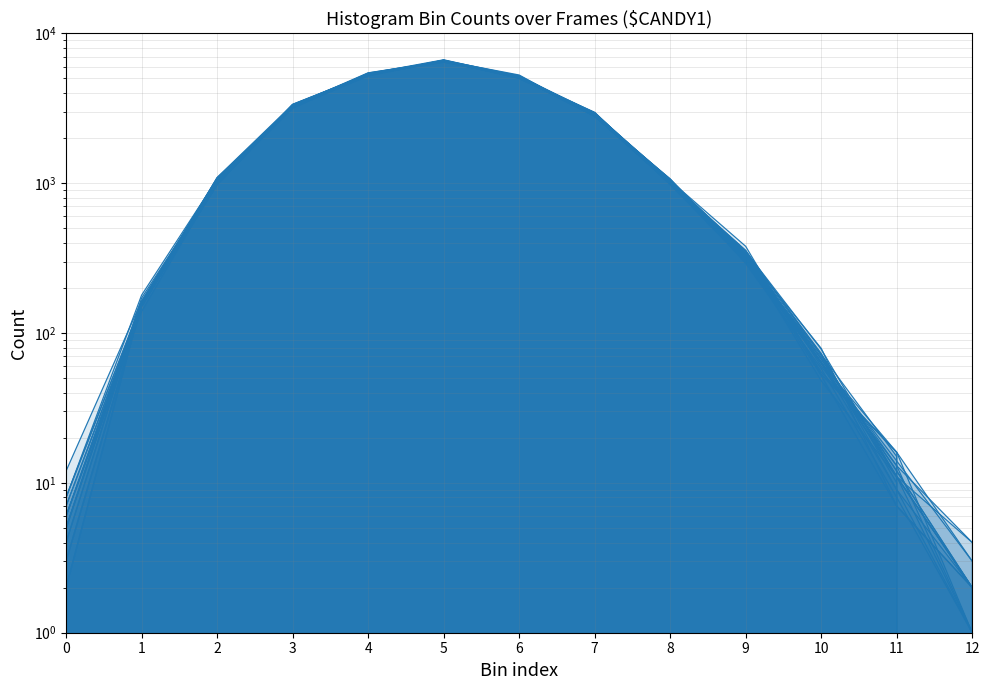

Does the chart have visible grid lines?

Yes